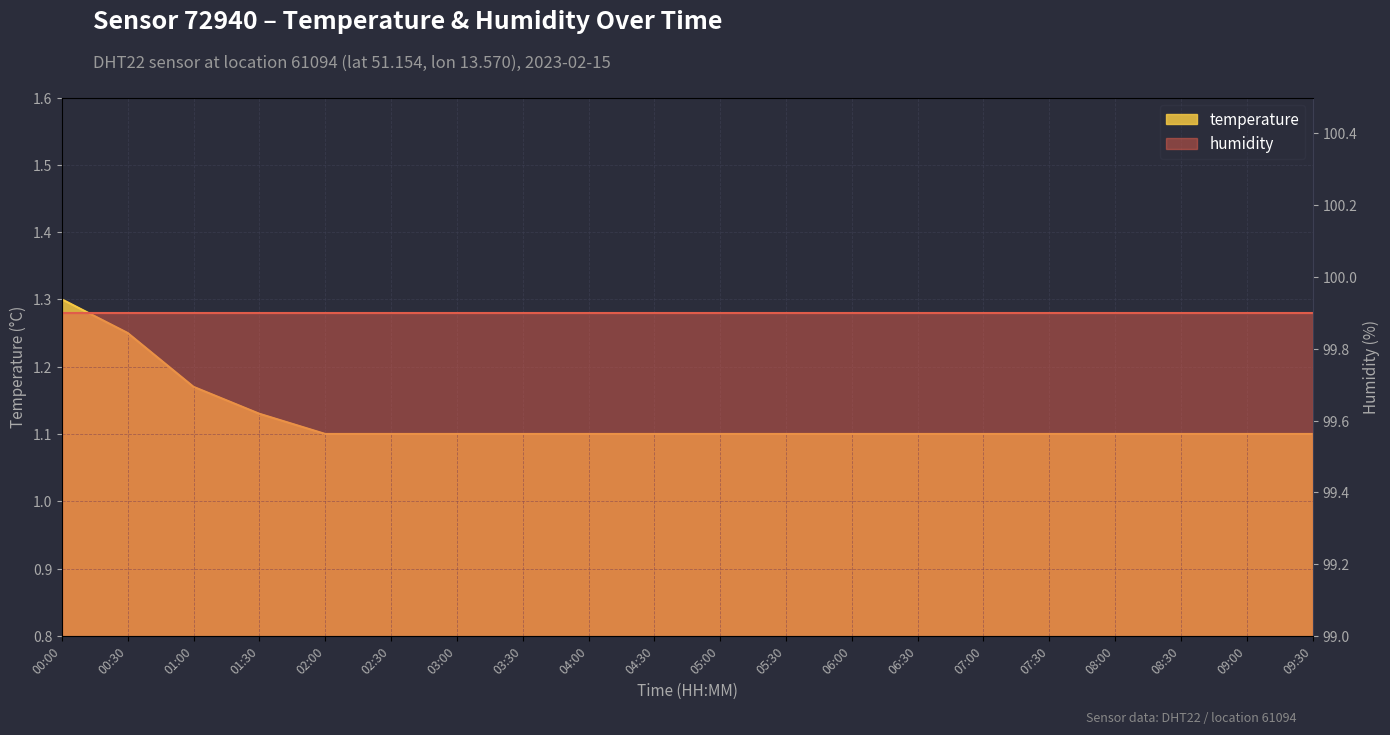

What is the difference between the maximum and minimum values?

0.2